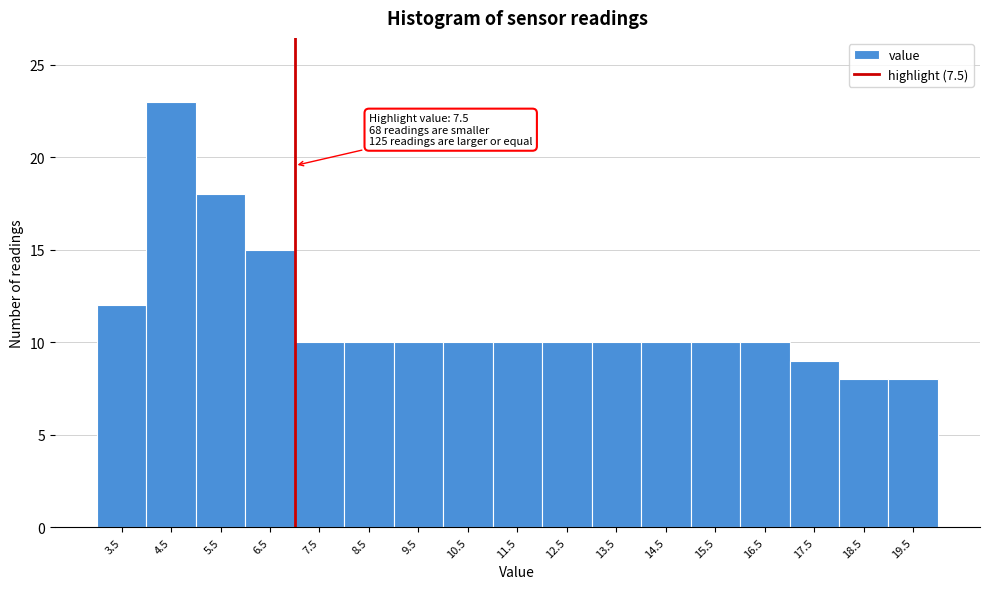

Reading left to right, transcribe all the data shown in this chart.

12	23	18	15	10	10	10	10	10	10	10	10	10	10	9	8	8